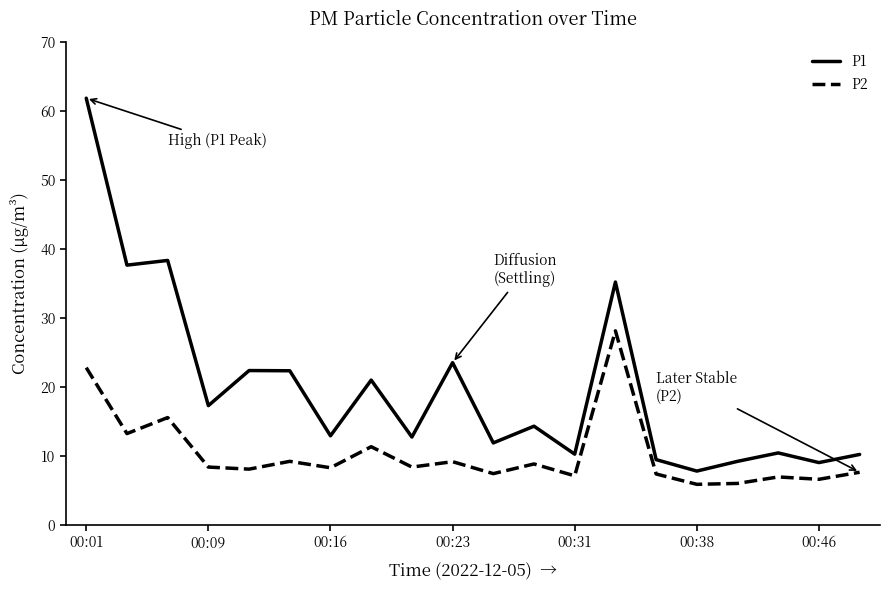

True or false: P1 has more than 2 points higher than both neighbors.

True